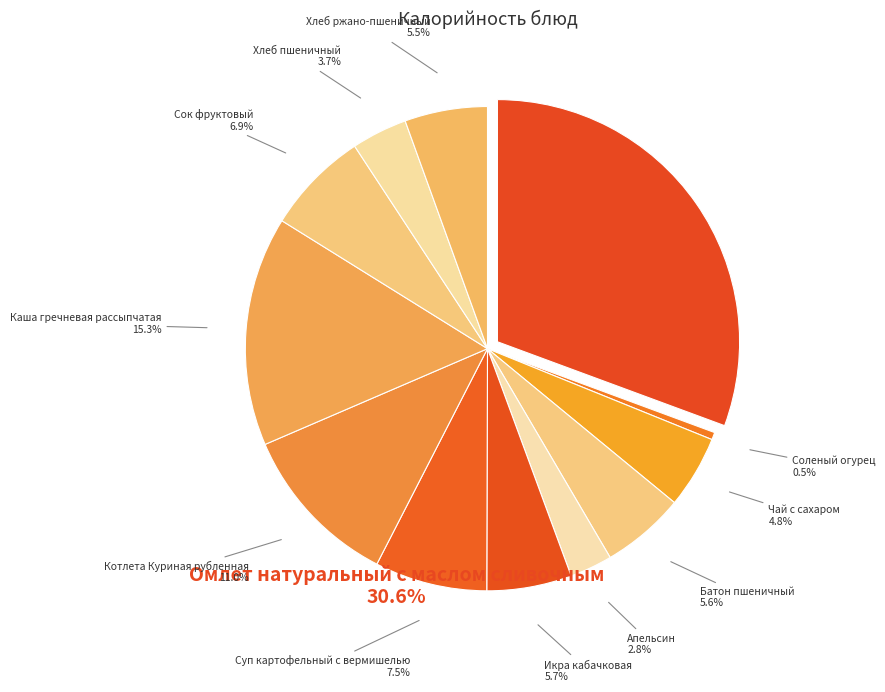

Does Омлет натуральный с маслом сливочным account for over 50% of the chart?

No